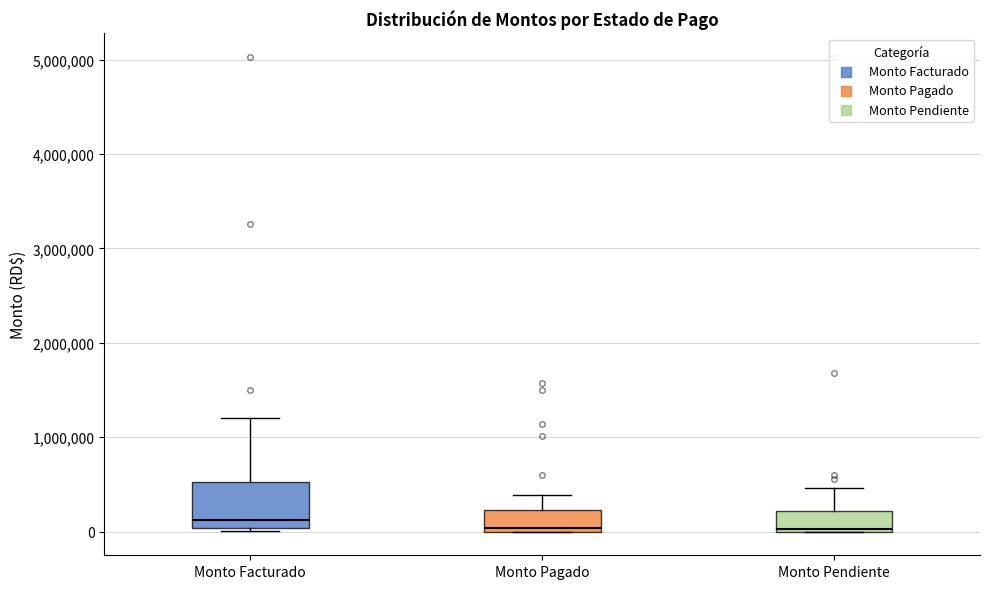

Reading left to right, read every box against the y-axis: the position of its median line, the range the box covers, and the ends of its whiskers. The values are not printed on the chart, so give them approximately, as read against the axis.

Monto Facturado: median 100000, box 0 to 500000, whiskers 0 (just below the box's lower edge) to 1200000
Monto Pagado: median 0 (just above the box's lower edge), box 0 to 200000, whiskers 0 to 400000
Monto Pendiente: median 0 (just above the box's lower edge), box 0 to 200000, whiskers 0 to 500000